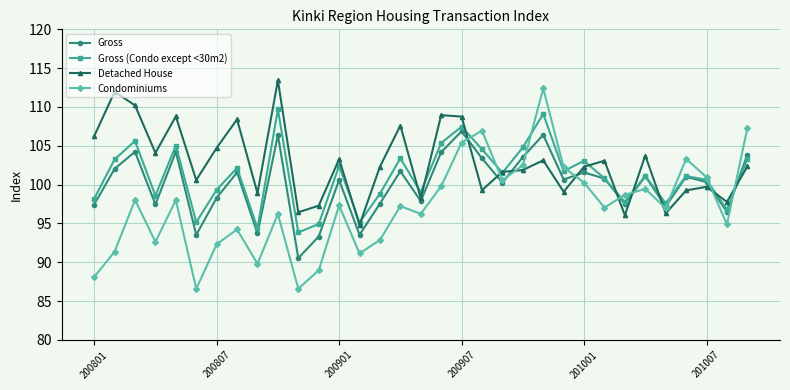

What is the minimum value shown in the chart?

86.6